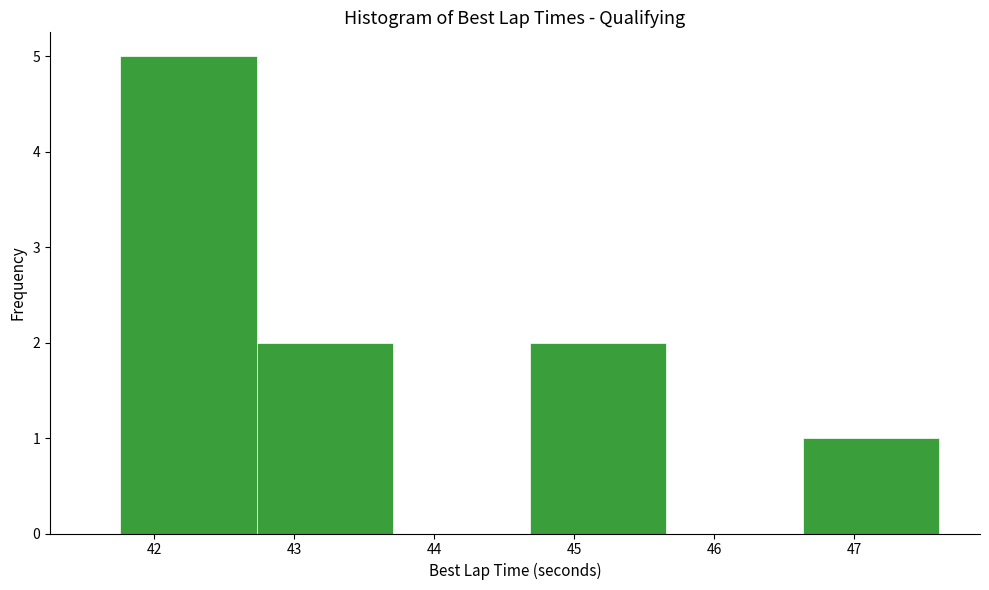

Reading left to right, list every bar in this chart as the range it spans on the x-axis followed by its height. Neither the bar edges nor the heights are printed on the chart, so give them approximately, as read against the axes.

41.8 to 42.7: 5
42.7 to 43.7: 2
43.7 to 44.7: 0
44.7 to 45.7: 2
45.7 to 46.6: 0
46.6 to 47.6: 1